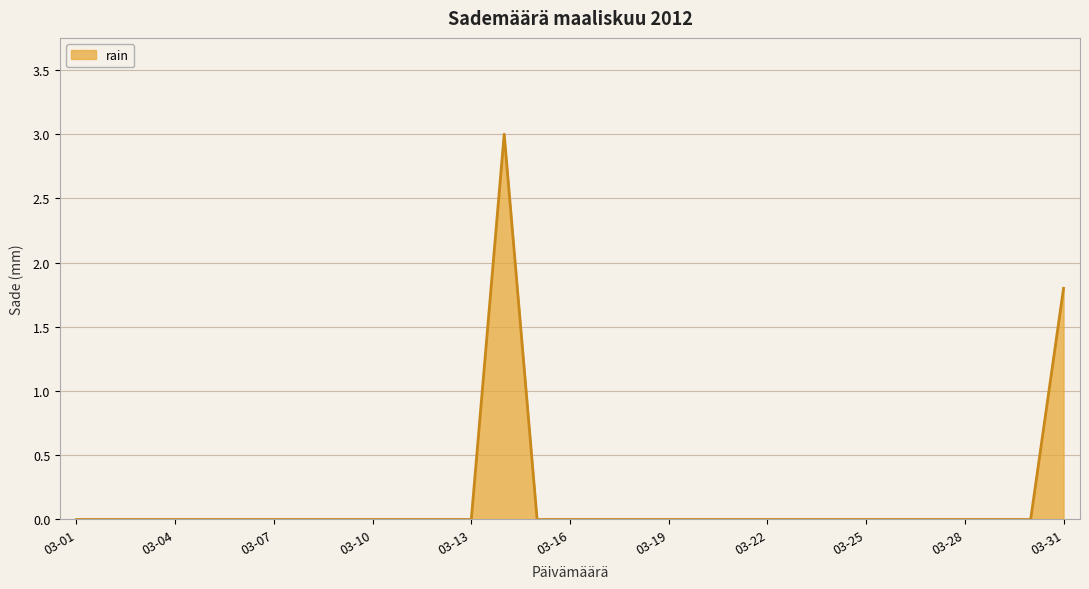

What is the greatest value displayed?

3.0